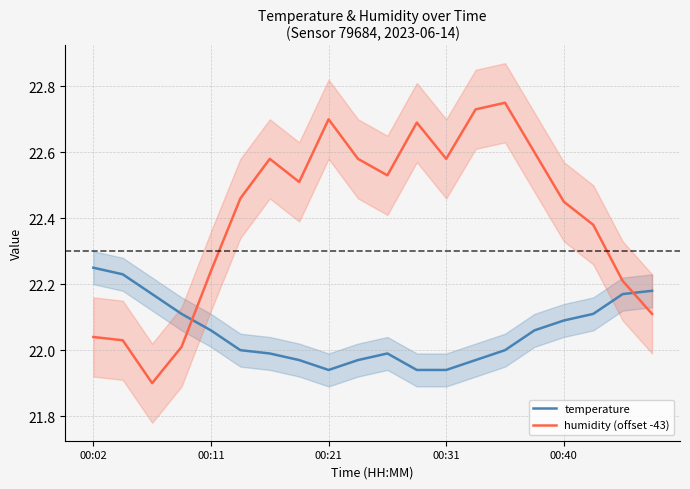

True or false: humidity (offset -43) has a value of 6.9 at 00:11.

False